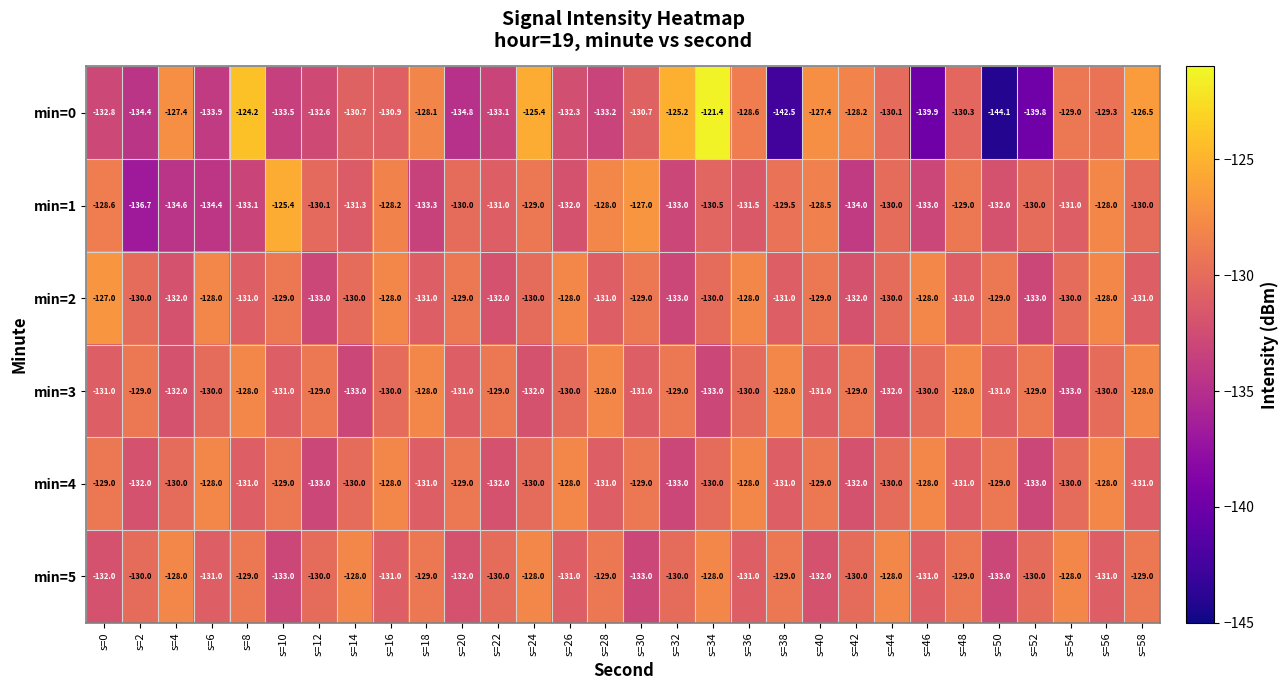

What is the maximum value for min=2?

-127.0